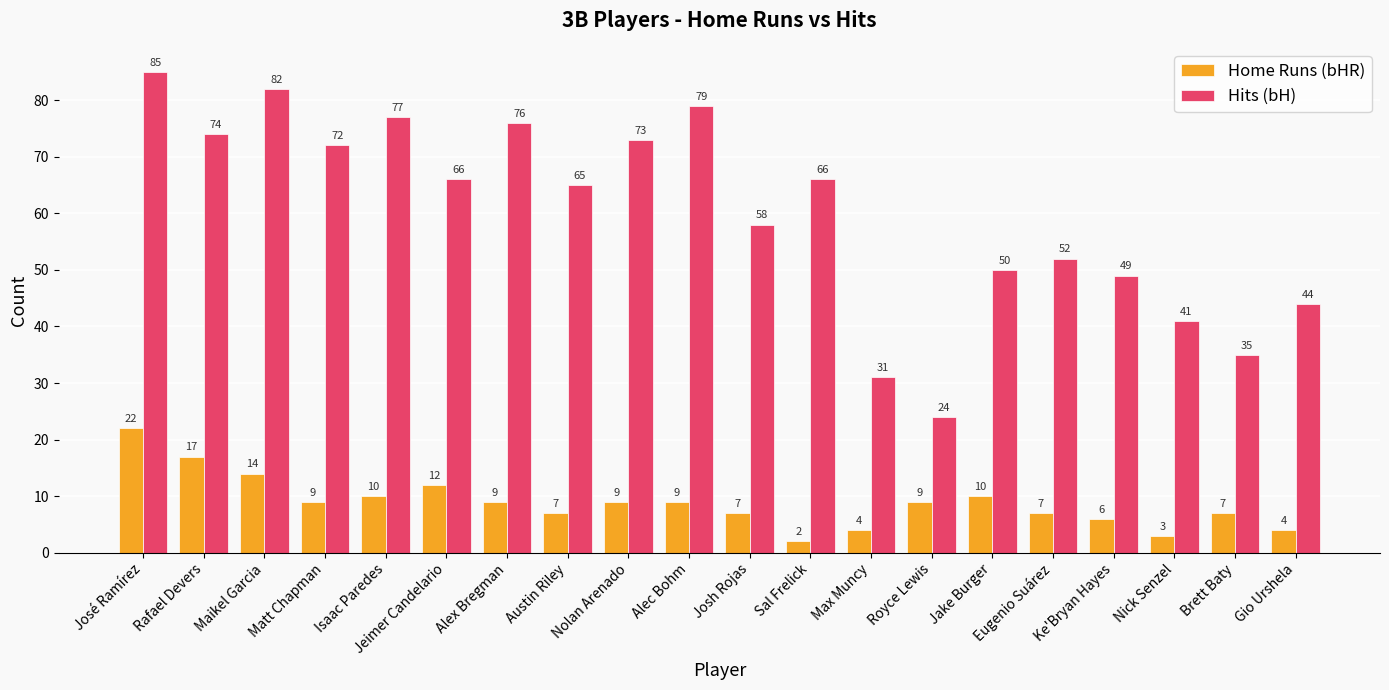

What is the maximum value for Home Runs (bHR)?

22